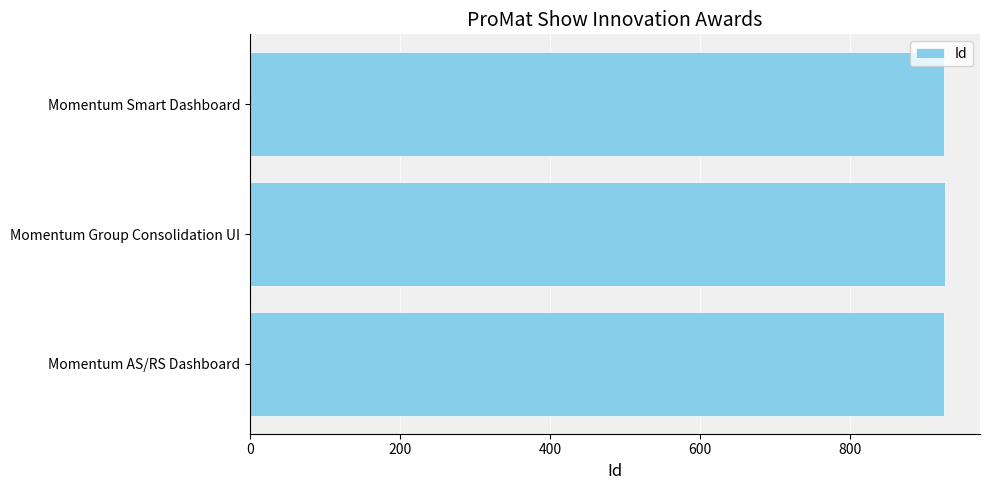

How many bars are there in total?

3